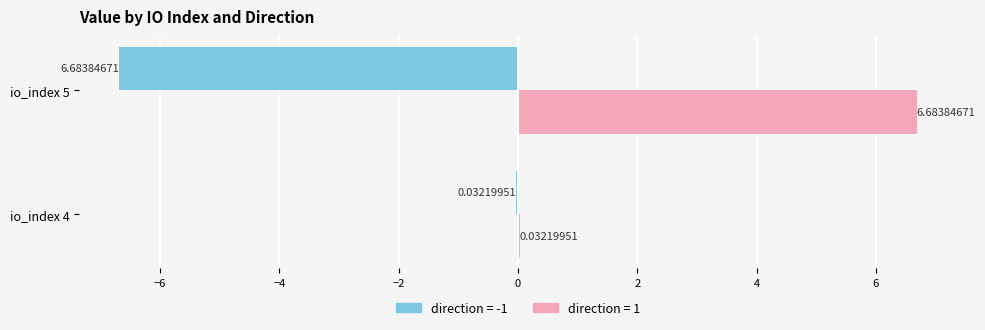

What is the sum of the direction = 1 values at io_index 4 and io_index 5?

6.7